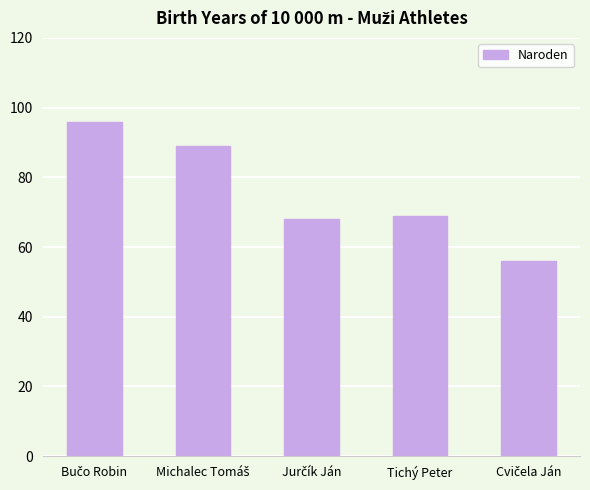

The value at Tichý Peter is 69. True or false?

True